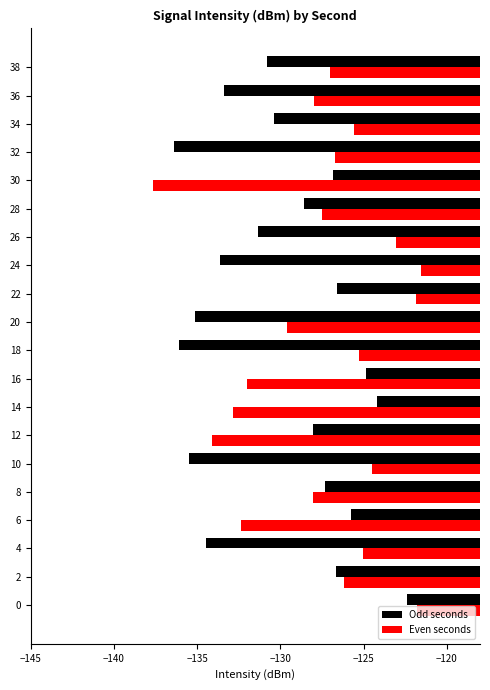

What is the average value of the Even seconds series?

-127.5